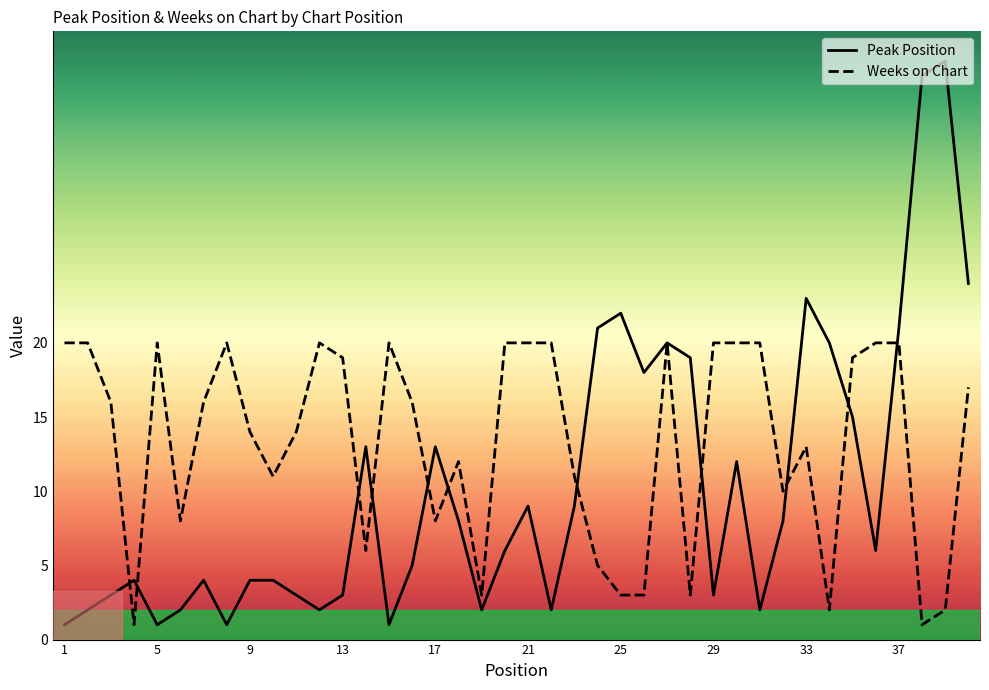

List the series in order of their overall mean, highest first.

Weeks on Chart, Peak Position